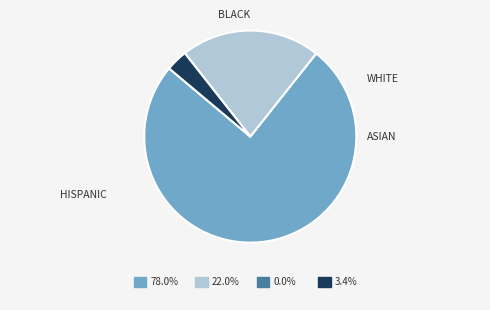

Is there a majority slice in this chart?

Yes